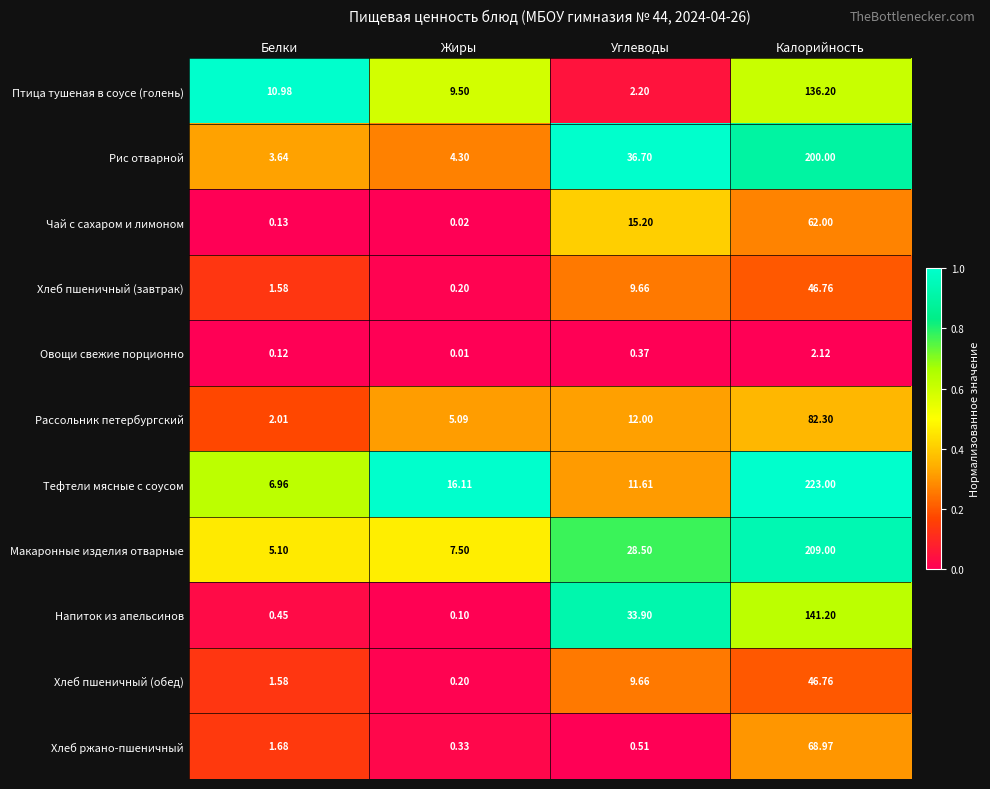

At which label does Напиток из апельсинов reach its peak?

Калорийность